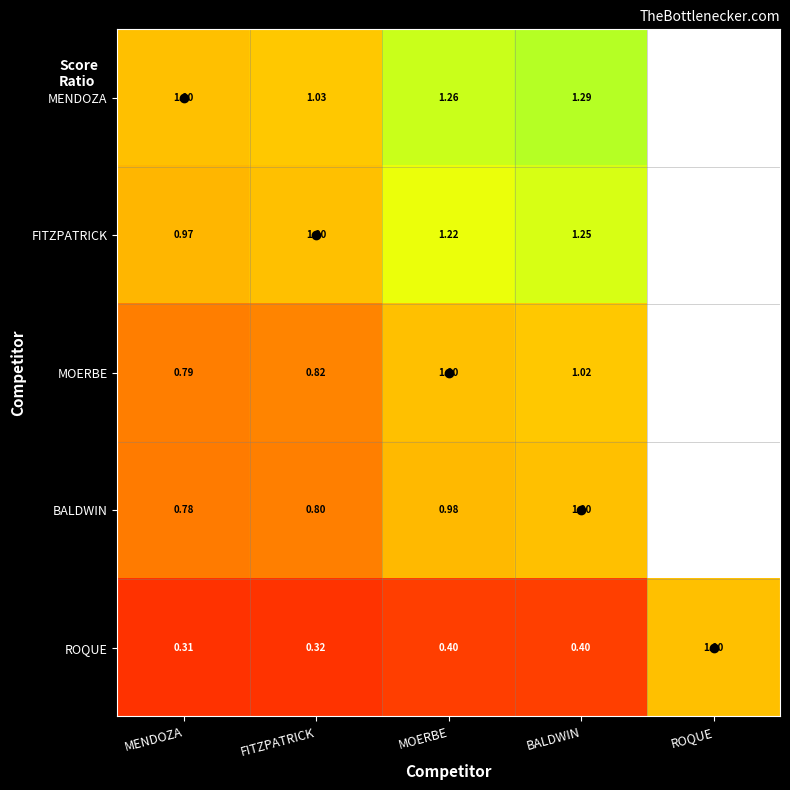

At which label does FITZPATRICK reach its minimum?

MENDOZA